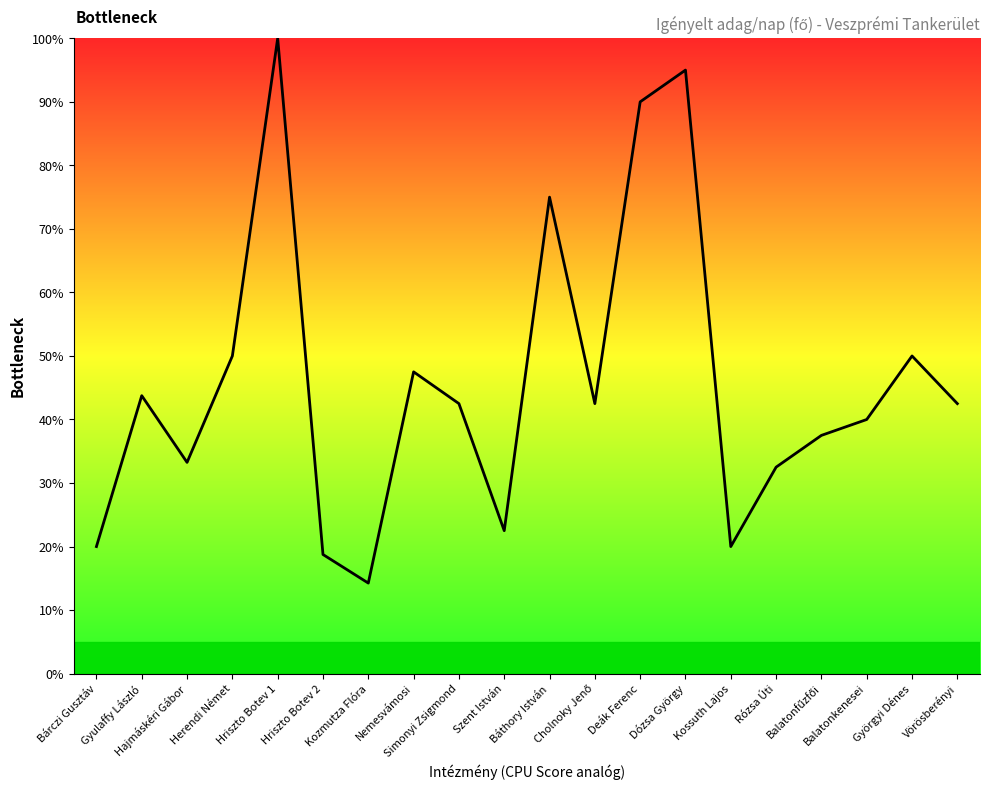

What is the maximum value shown in the chart?

100.0